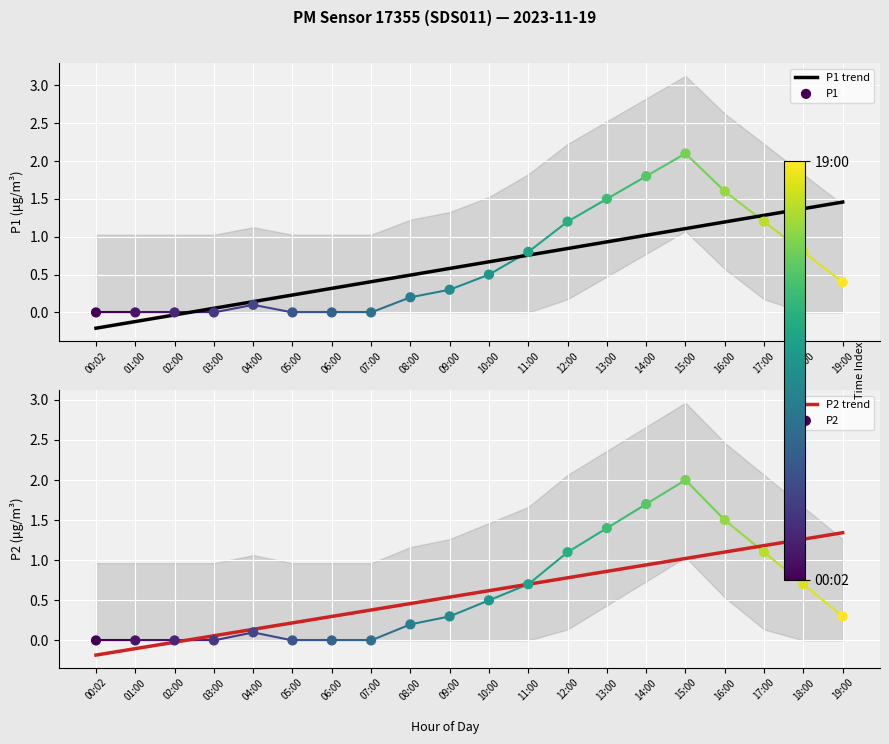

At which category is the sum across all series the highest?

15:00